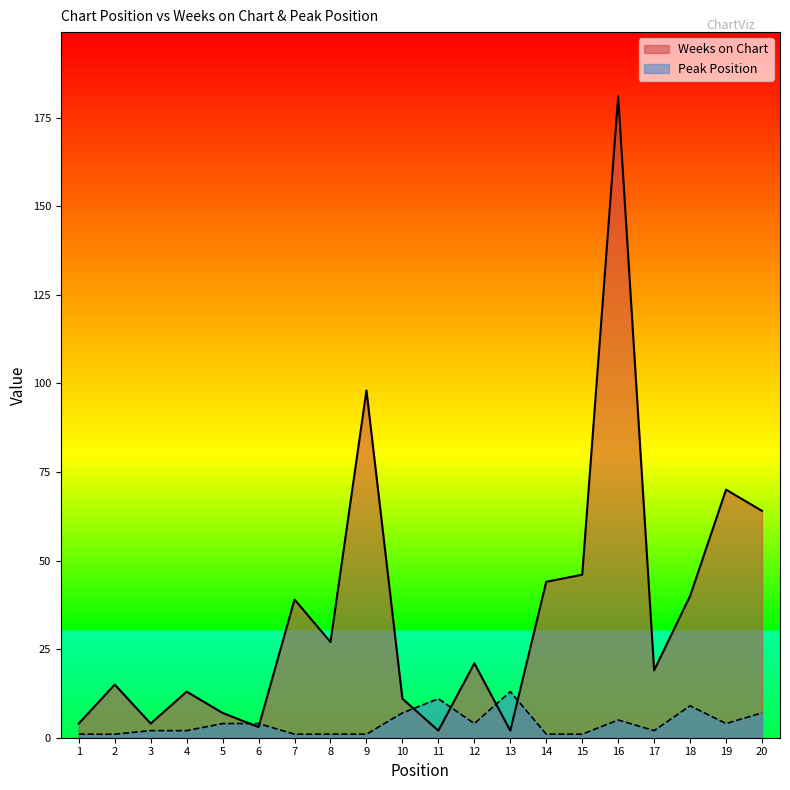

Where is the first local maximum for Peak Position?

11